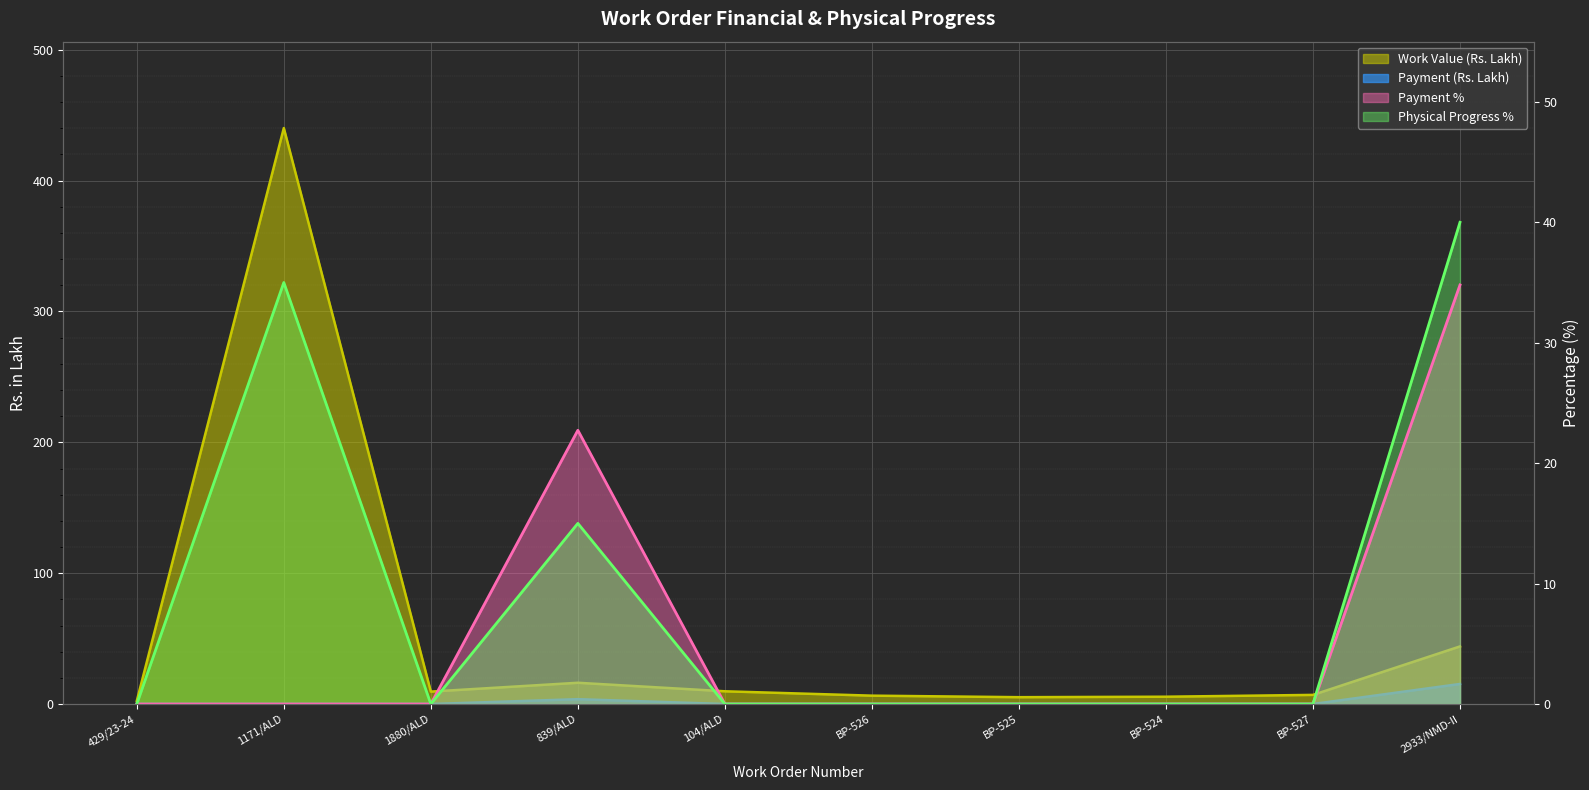

The value of Payment % at 2933/NMD-II is 7.6. True or false?

False